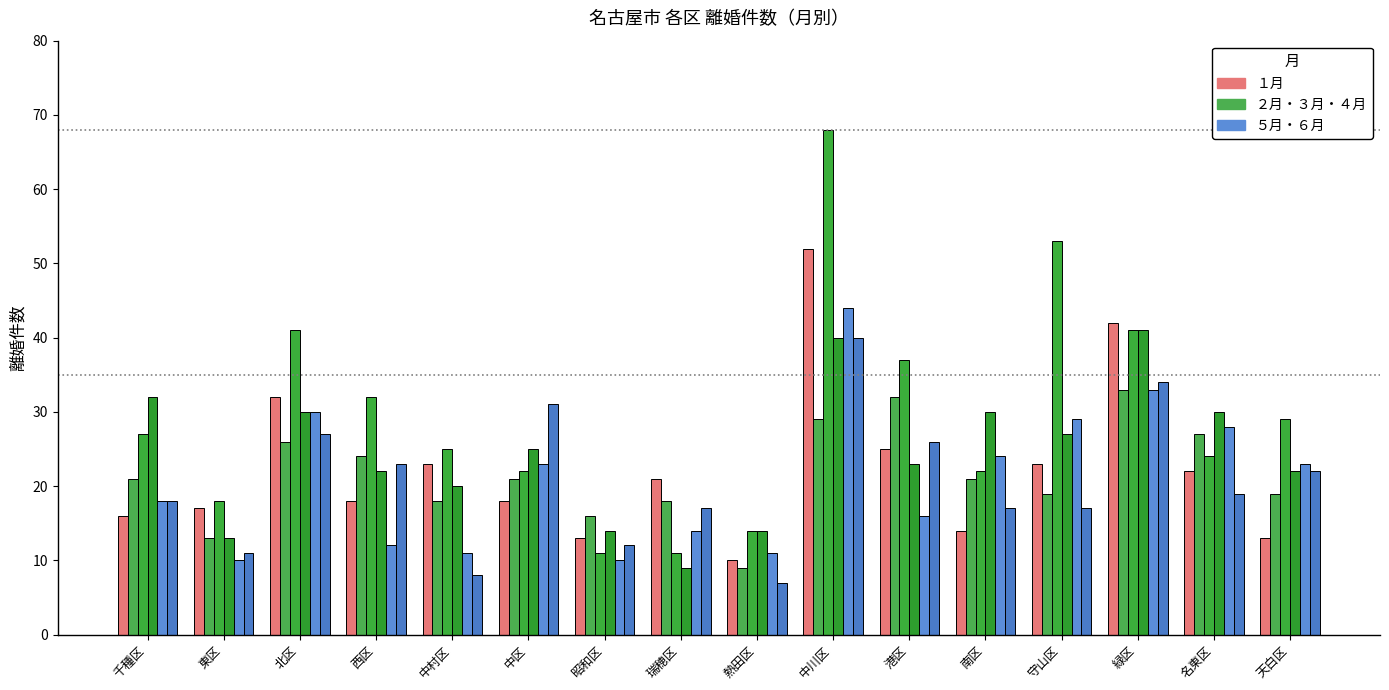

The value of ３月 at 西区 is 32. True or false?

True